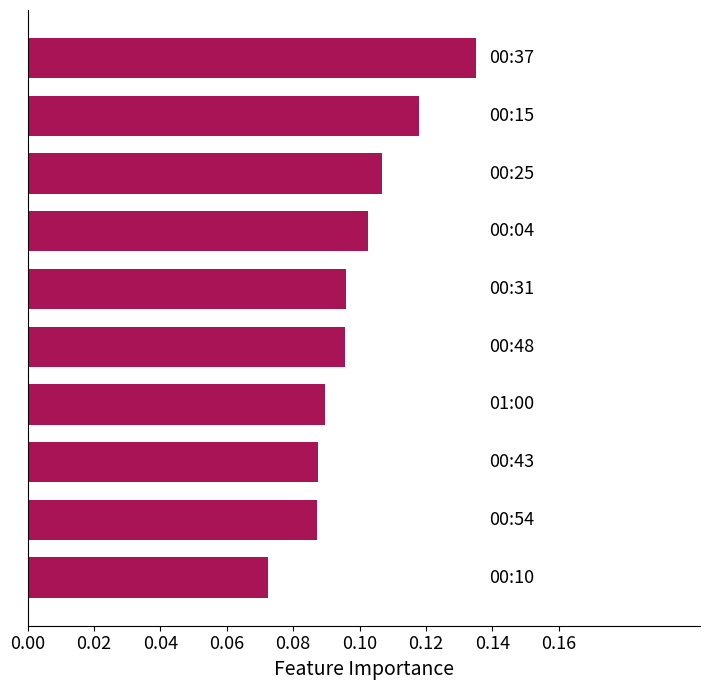

What is the sum of all values?

1.0